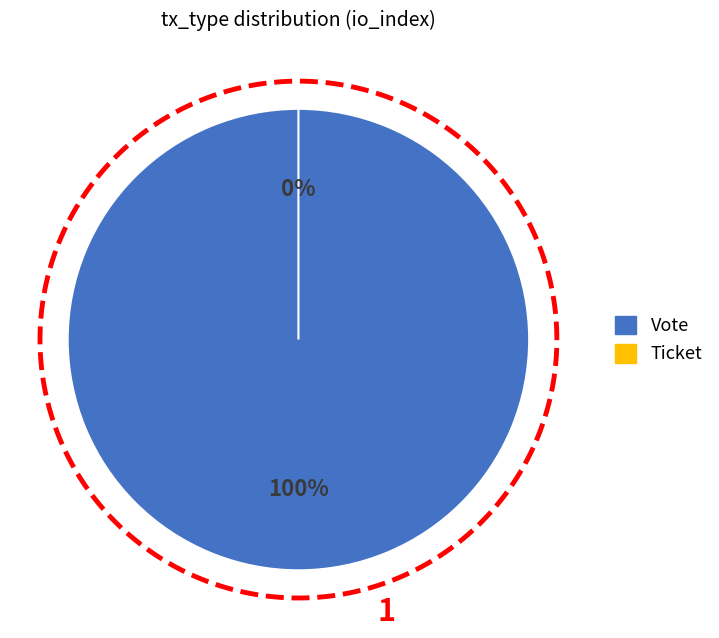

Which category has the biggest portion of the pie?

Vote